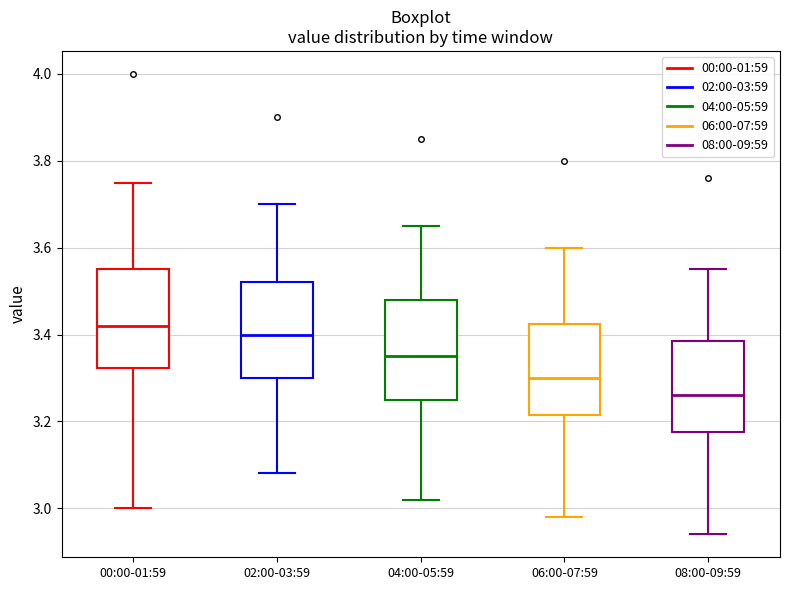

Reading left to right, transcribe this box plot: for each box, give where its median line is, the range the box spans, and where its two whiskers end, as read against the y-axis. The values are not printed on the chart, so give them approximately, as read against the axis.

00:00-01:59: median 3.42, box 3.32 to 3.56, whiskers 3.00 to 3.76
02:00-03:59: median 3.40, box 3.30 to 3.52, whiskers 3.08 to 3.70
04:00-05:59: median 3.36, box 3.26 to 3.48, whiskers 3.02 to 3.66
06:00-07:59: median 3.30, box 3.22 to 3.42, whiskers 2.98 to 3.60
08:00-09:59: median 3.26, box 3.18 to 3.38, whiskers 2.94 to 3.56